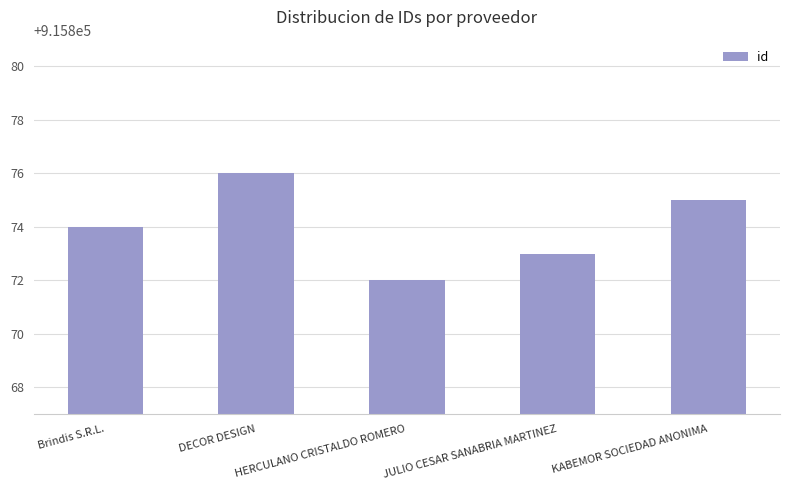

The chart shows a value of 1548866 at KABEMOR SOCIEDAD ANONIMA. True or false?

False